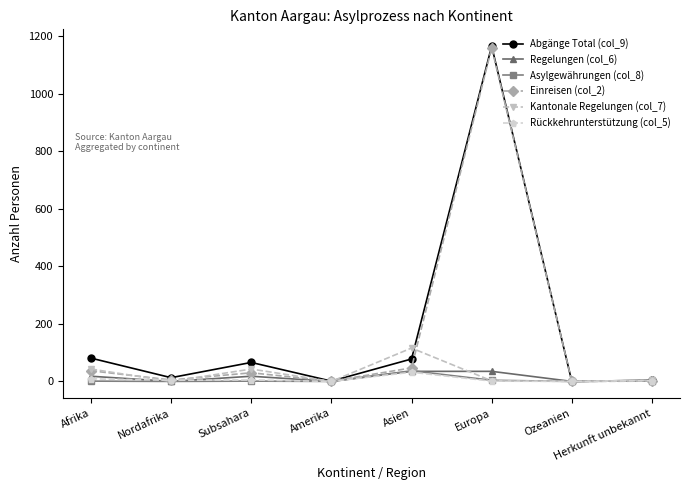

At which label does Einreisen (col_2) first exceed 30?

Afrika